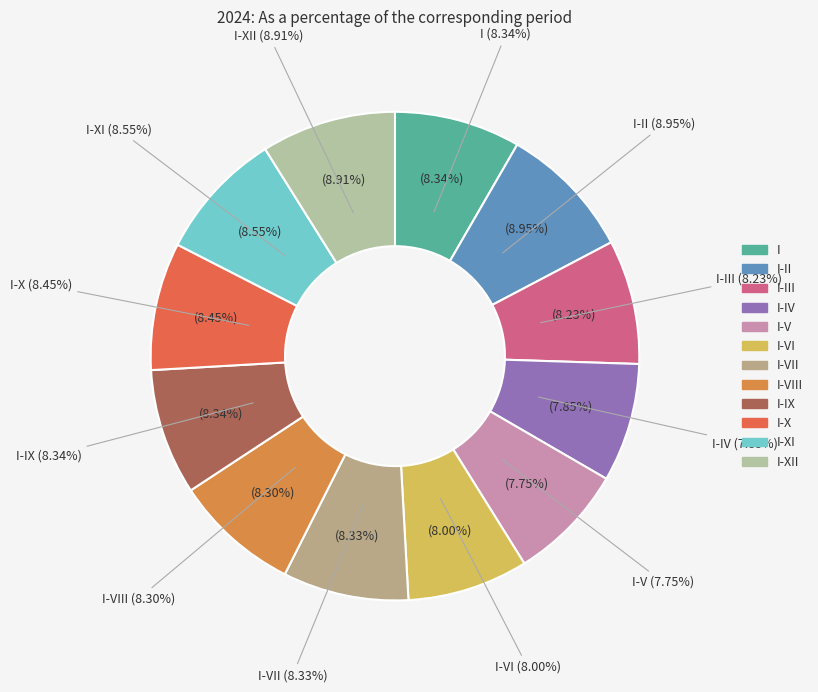

What is the smallest slice in the pie chart?

I-V